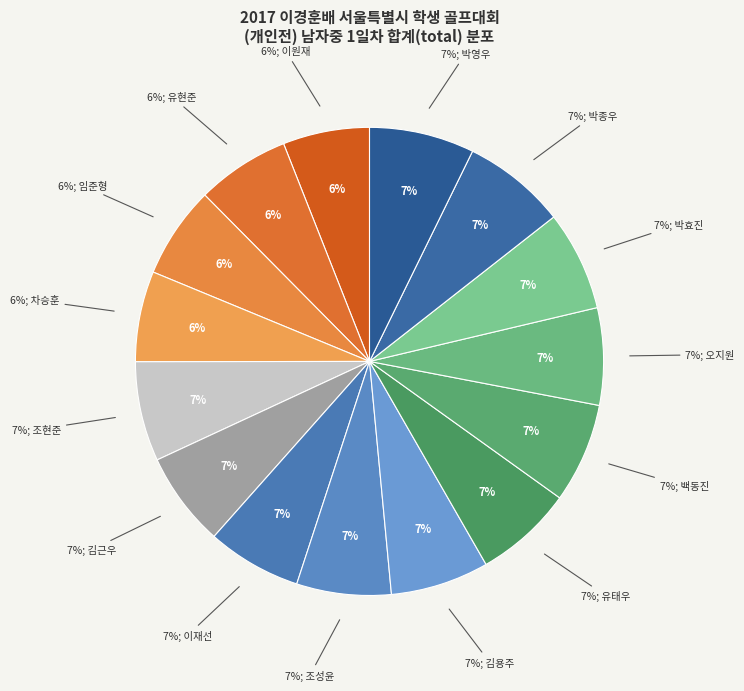

What percentage do 유태우 and 박효진 together represent?

13.7%